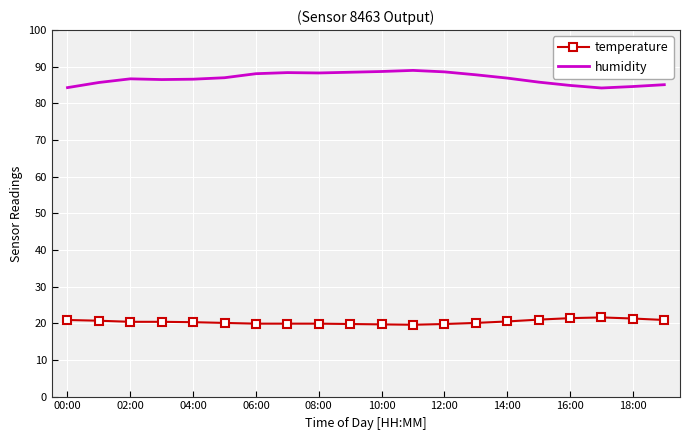

What is the difference between the maximum and minimum values in the humidity series?

4.8